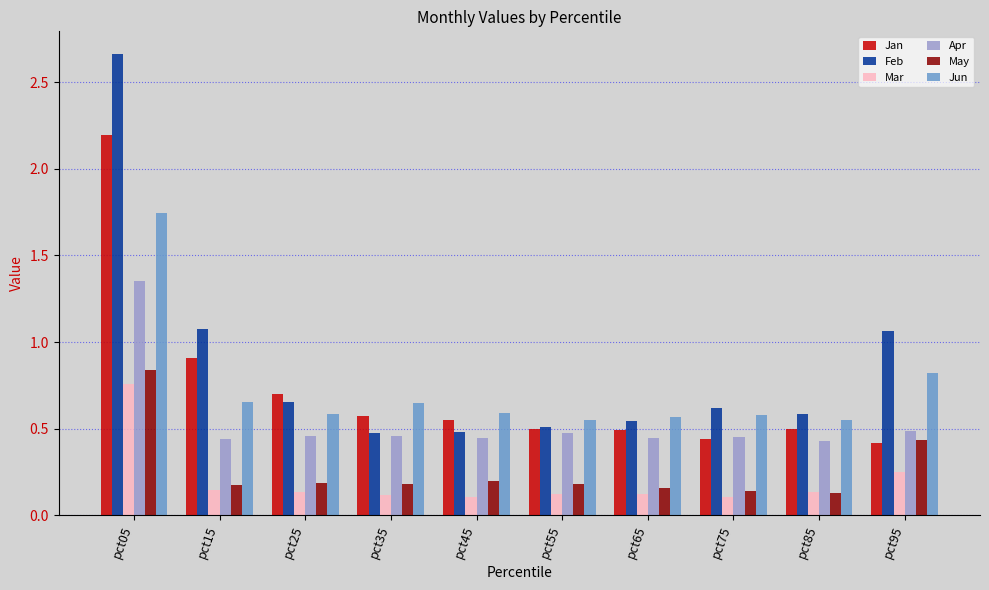

How many Apr values are between 0 and 1?

9